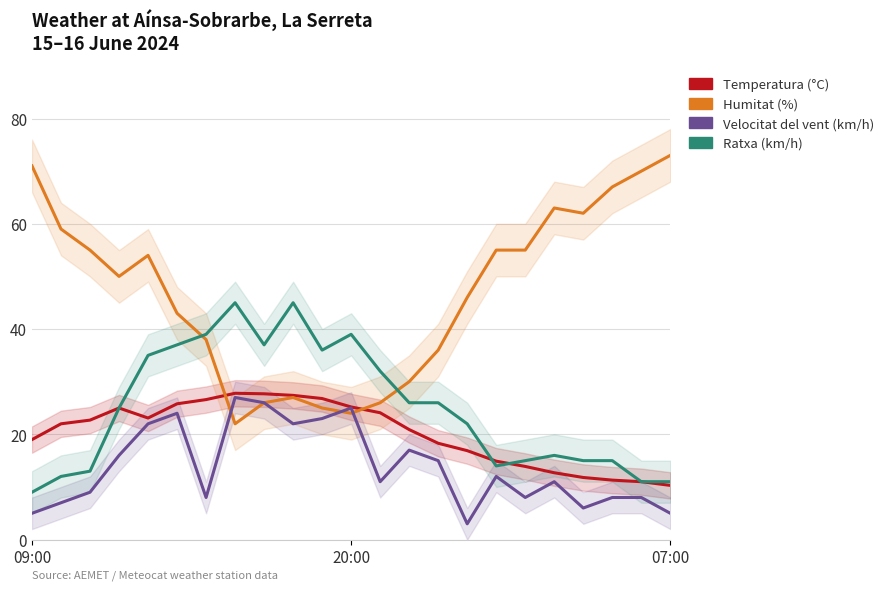

Is it true that Ratxa (km/h) equals 25.0 at 3?

True